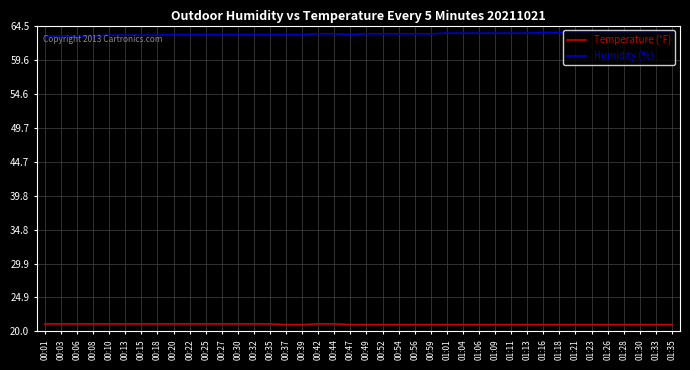

What is the difference between the second highest and second lowest values in the Temperature (°F) series?

0.1